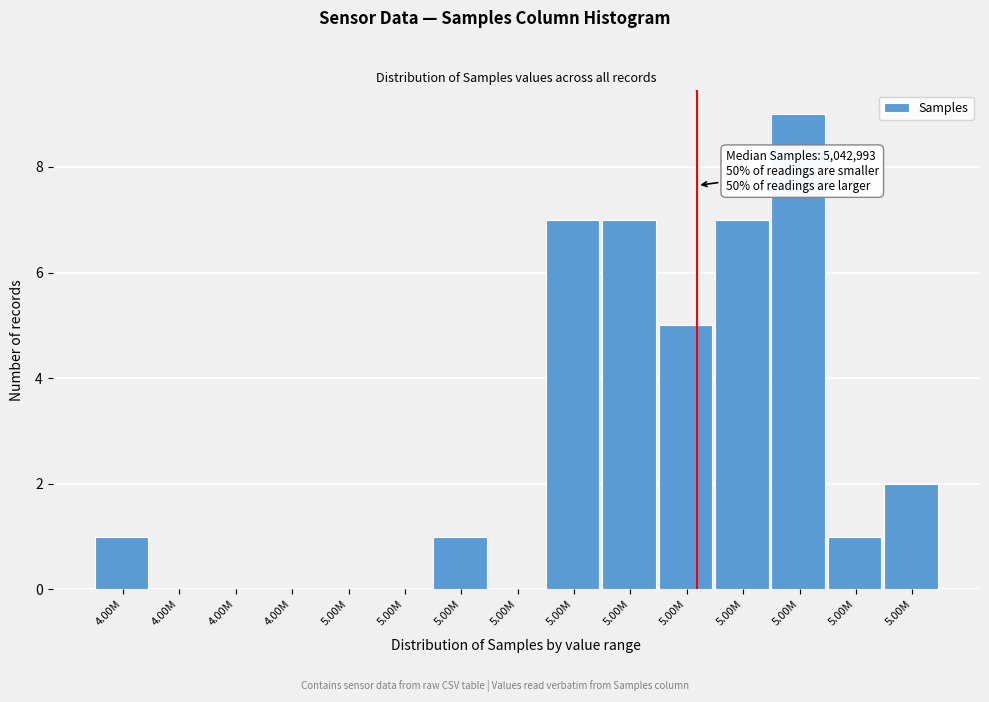

Are the bars horizontal?

No